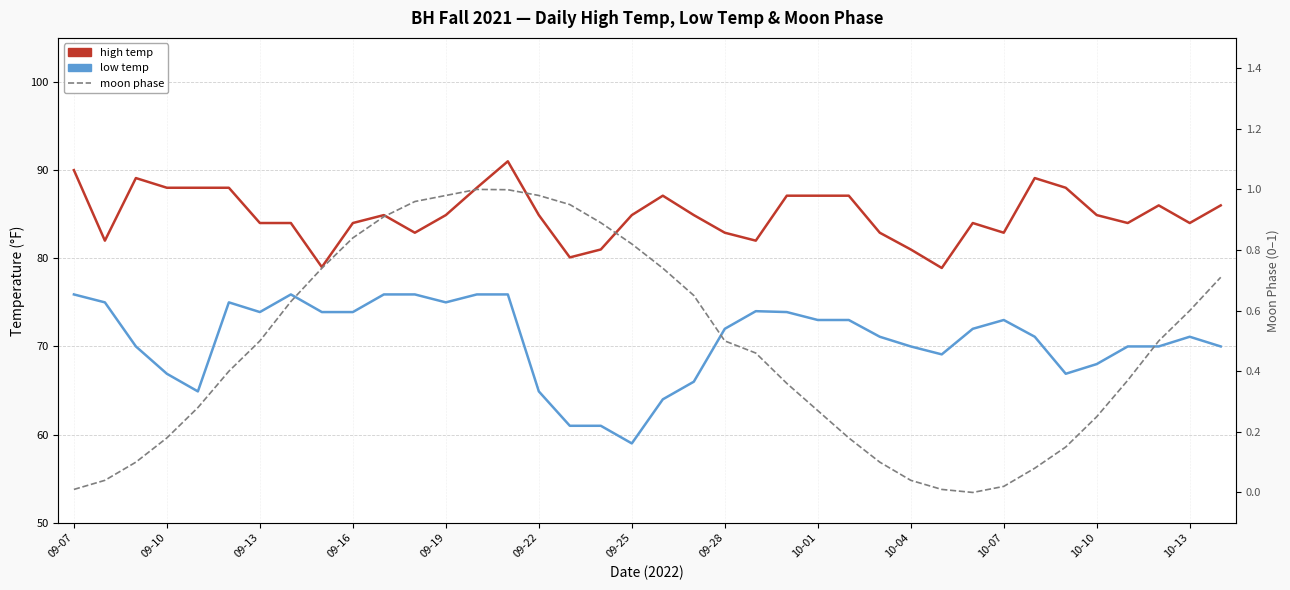

What is the average value of the high temp series?

85.0